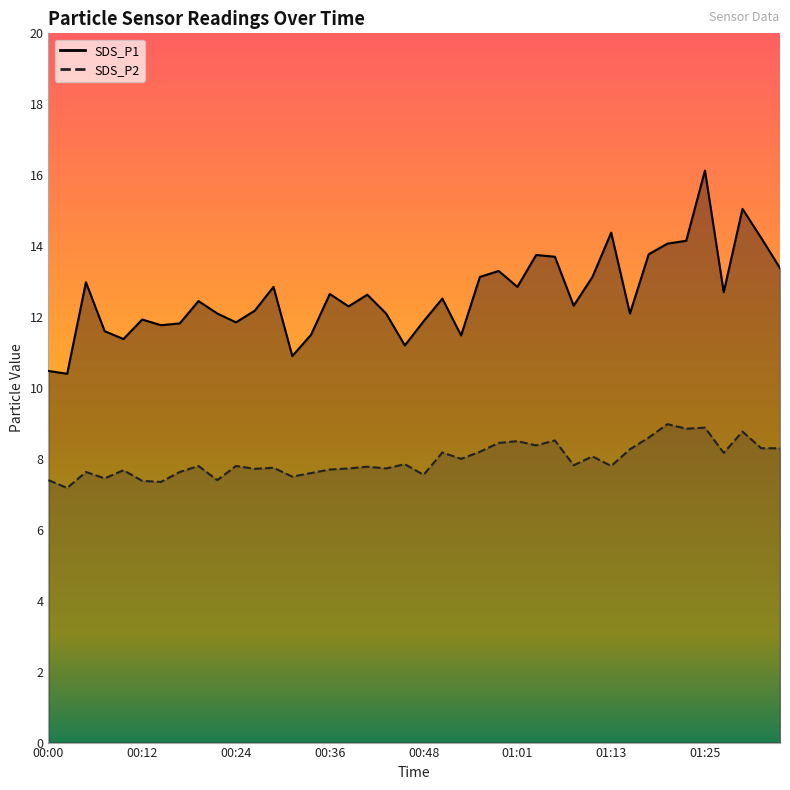

At which label is SDS_P1 closest to 13?

00:05